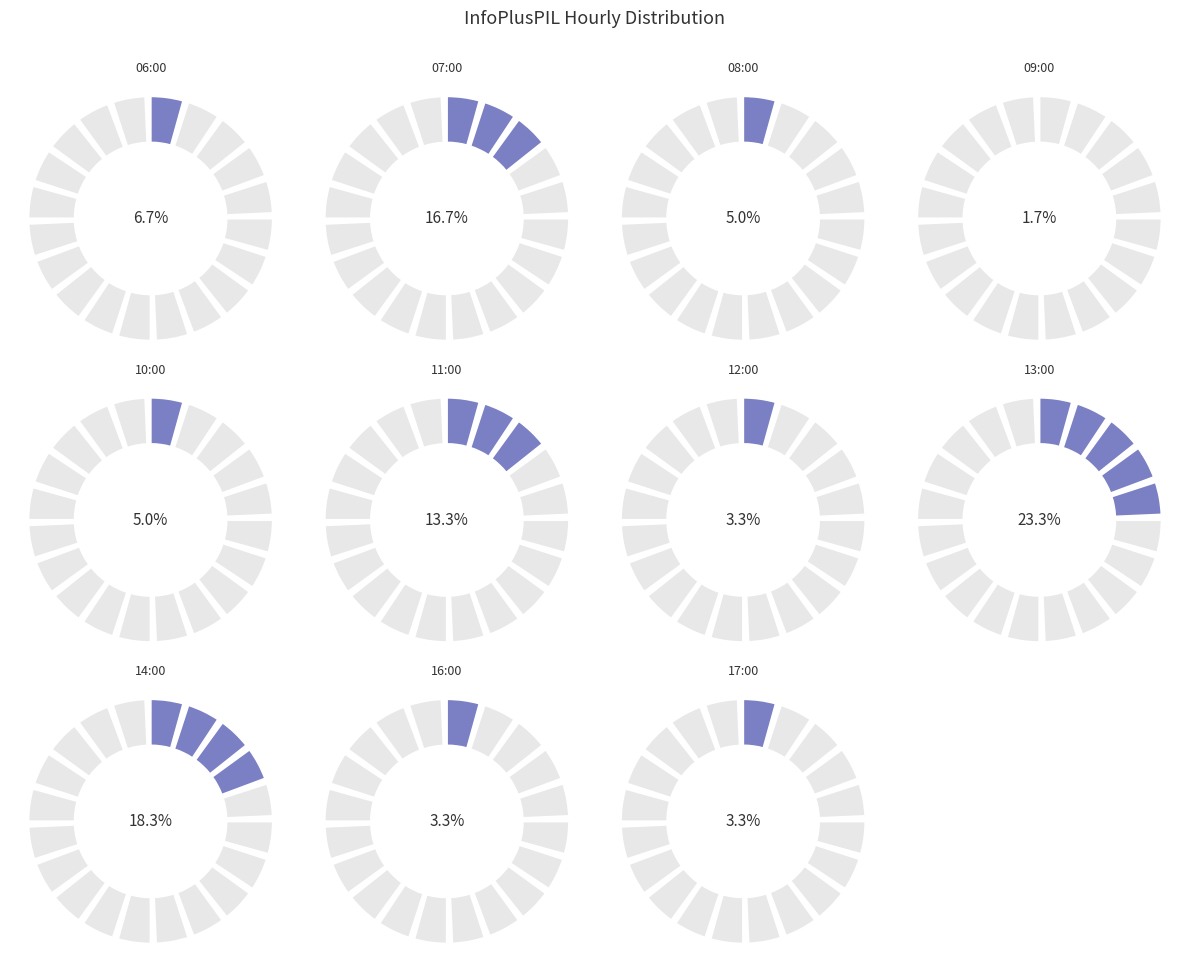

The 16:00 slice represents 1% of the pie. True or false?

False